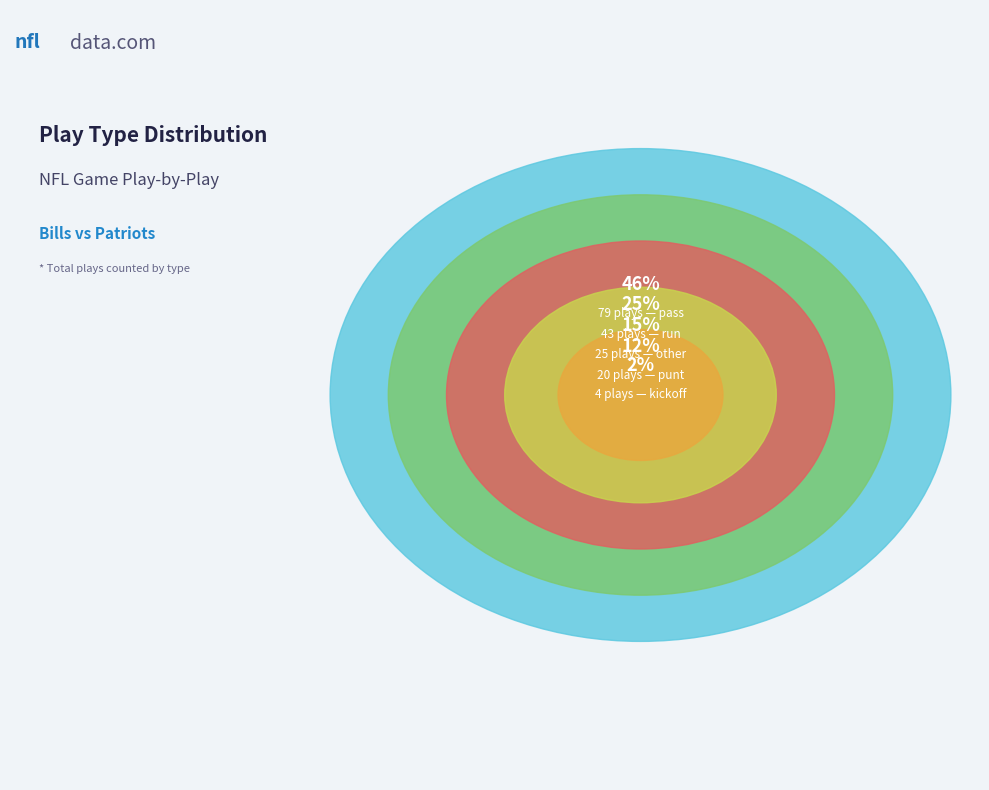

Approximately how many times larger is the value at pass compared to kickoff?

19.8